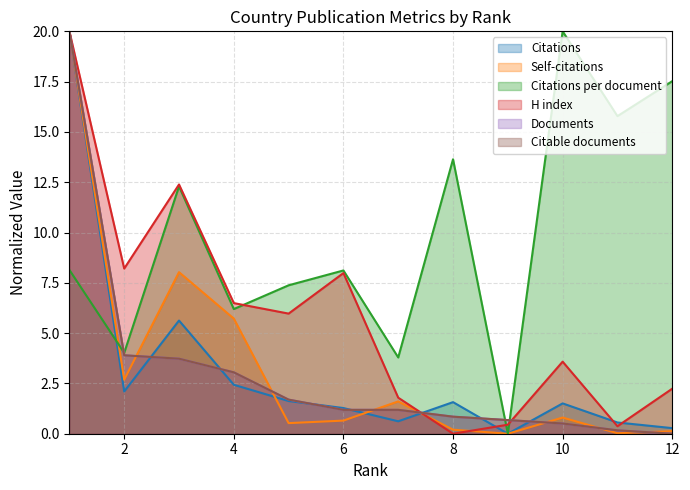

Reading left to right, transcribe all the data shown in this chart.

Citations: 20.0	2.1	5.6	2.4	1.6	1.3	0.6	1.6	0.0	1.5	0.6	0.3
Self-citations: 20.0	2.7	8.0	5.7	0.5	0.7	1.6	0.2	0.0	0.8	0.0	0.1
Citations per document: 8.1	4.0	12.3	6.2	7.4	8.1	3.8	13.6	0.0	20.0	15.8	17.5
H index: 20.0	8.2	12.4	6.5	6.0	8.0	1.8	0.0	0.4	3.6	0.4	2.2
Documents: 20.0	3.9	3.7	3.1	1.7	1.2	1.2	0.8	0.7	0.5	0.2	0.0
Citable documents: 20.0	3.9	3.7	3.1	1.7	1.2	1.2	0.8	0.7	0.5	0.2	0.0